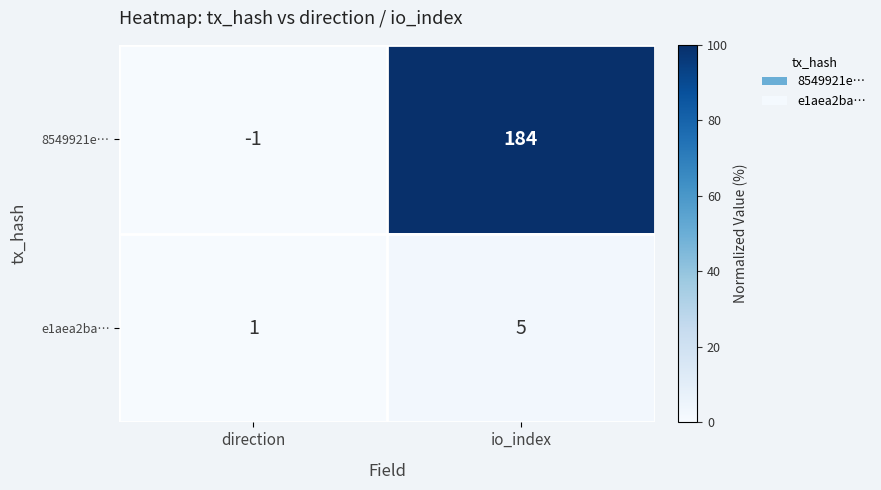

What is the difference between the maximum and minimum values in the 8549921e… series?

185